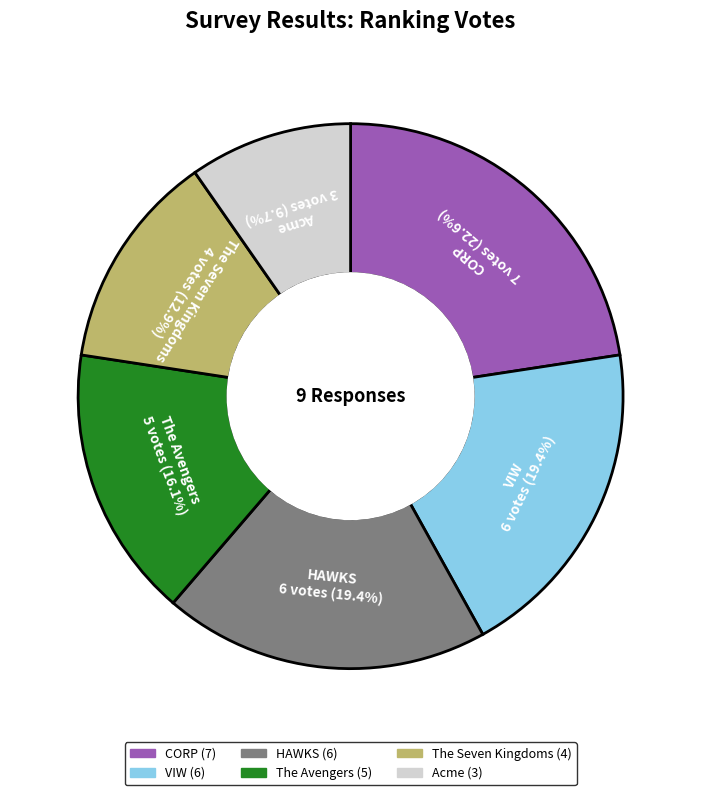

Which slice is the largest?

CORP